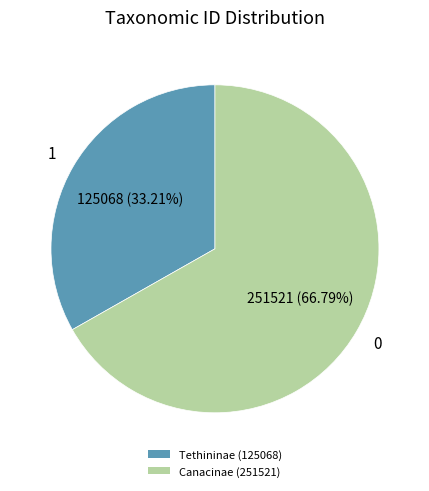

The Tethininae (125068) slice represents 33% of the pie. True or false?

True